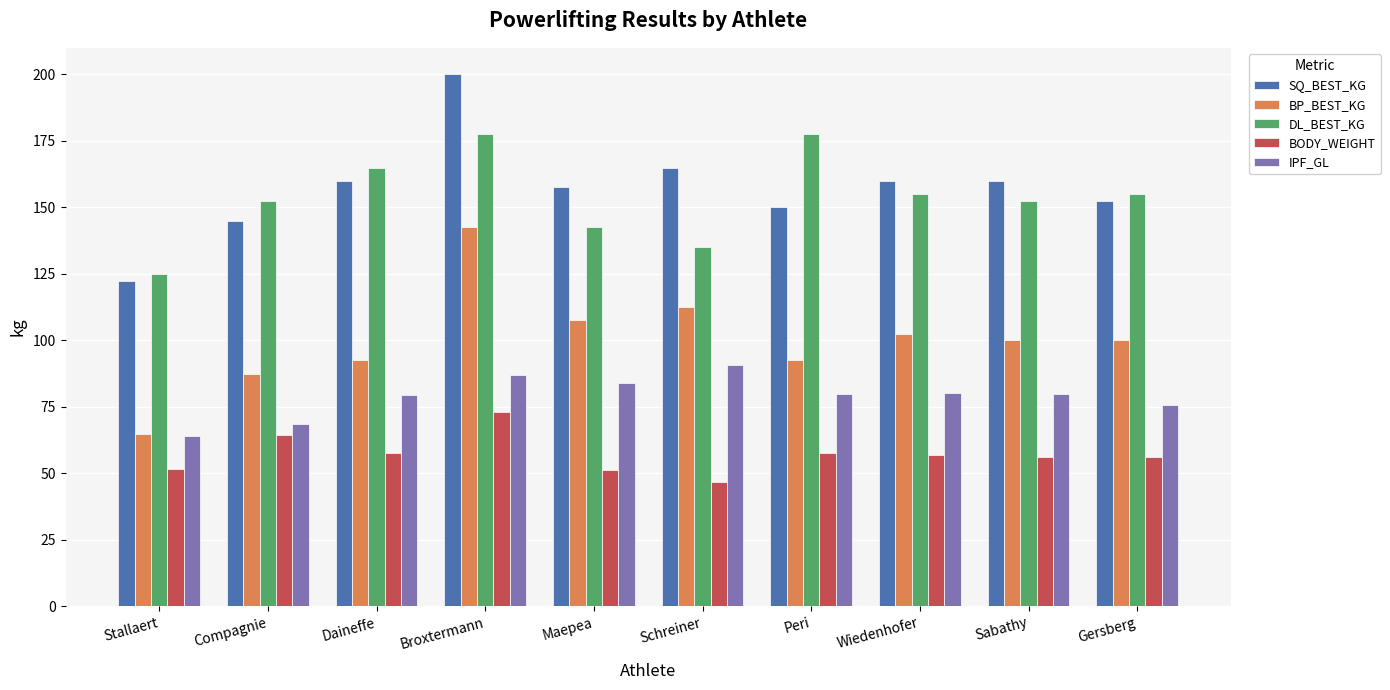

What is the spread (max minus min) of values at Peri?

119.9